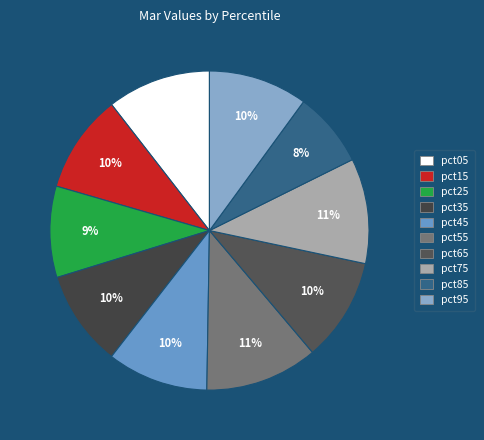

True or false: pct15 accounts for 10% of the total.

True